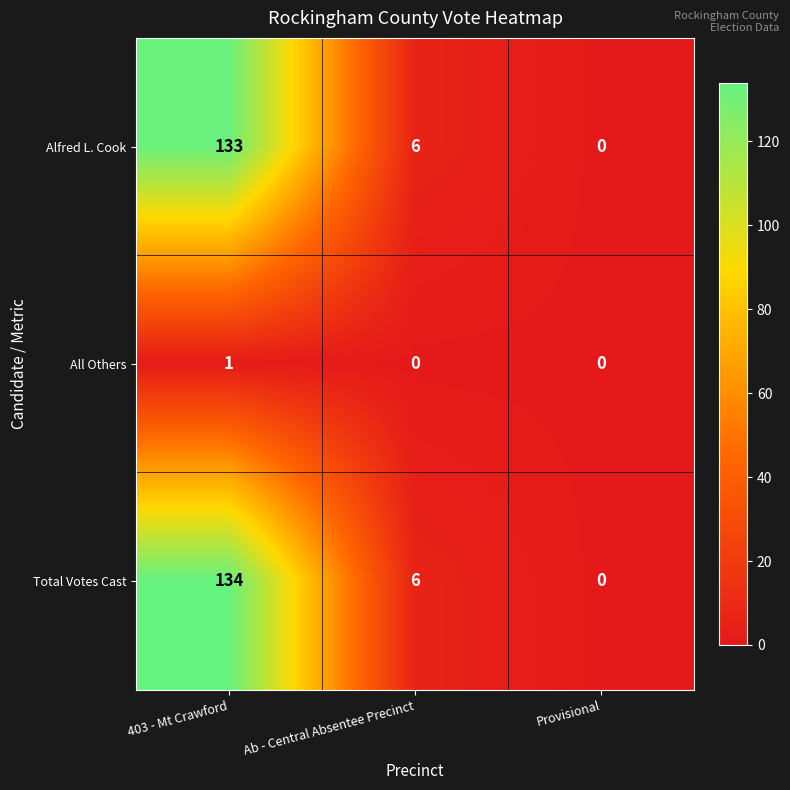

At which category is the sum across all series the highest?

403 - Mt Crawford